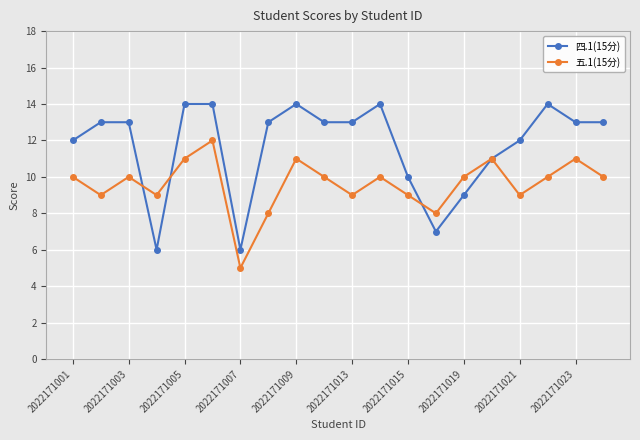

Which series has the widest spread of values?

四.1(15分)